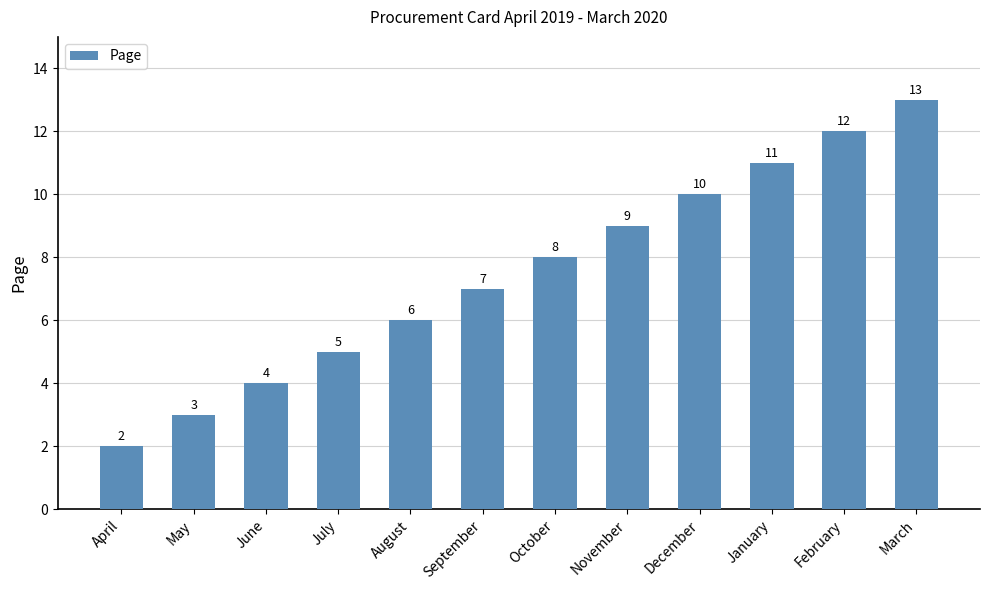

What is the label of the 8th bar from the left?

November